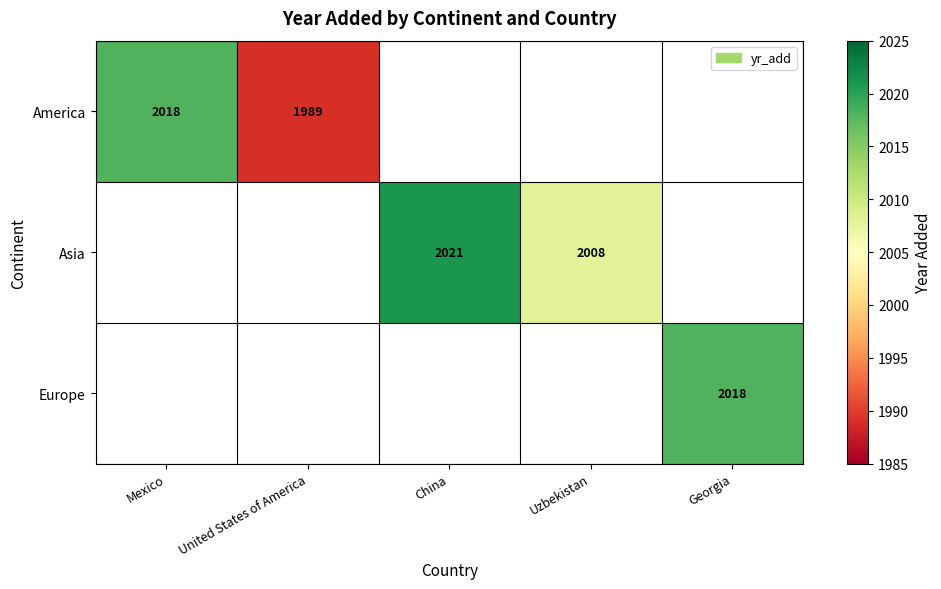

How many categories are shown in the chart?

5